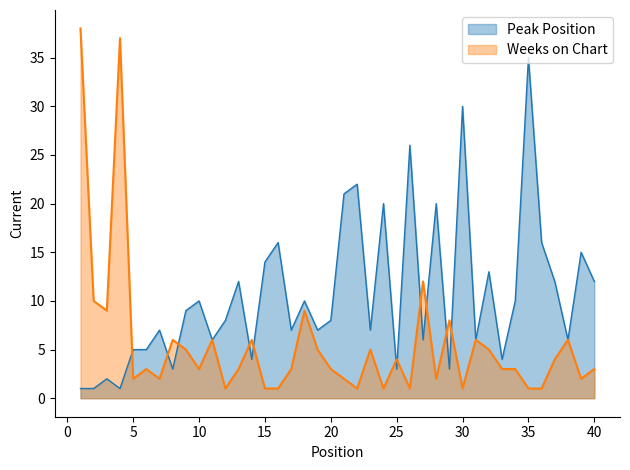

Which series has the widest spread of values?

Weeks on Chart